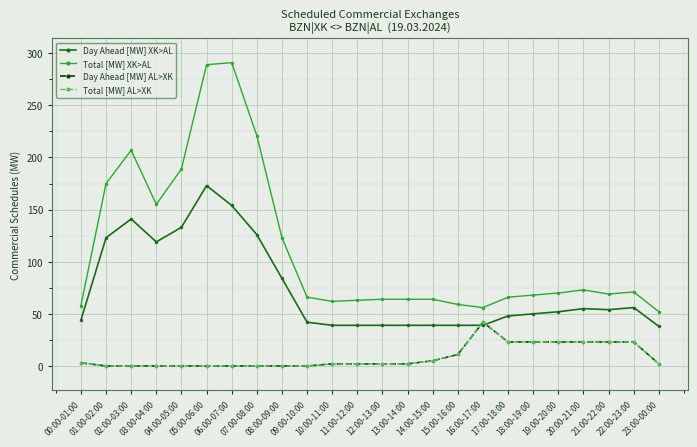

Which label corresponds to the smallest value in the chart?

01:00-02:00